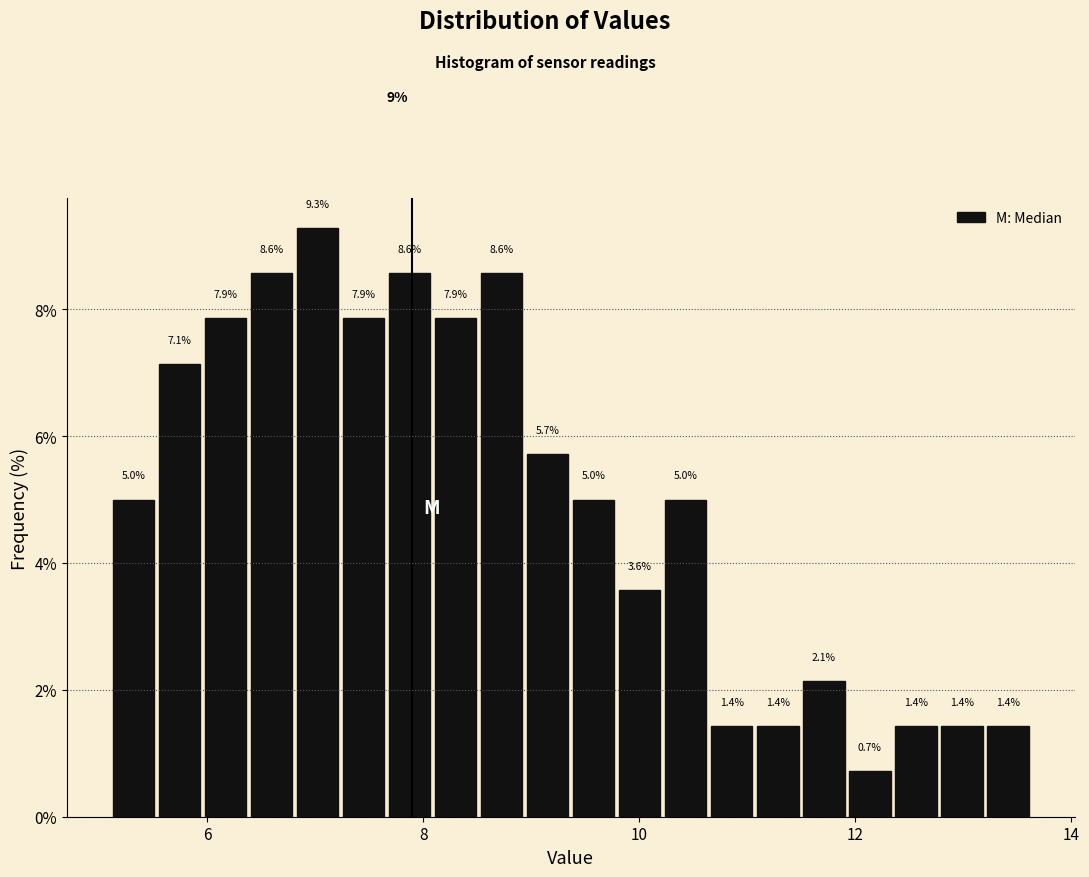

Around what value on the x-axis is the tallest bar? Give the approximate position of its centre, as read against the axis.

7.0